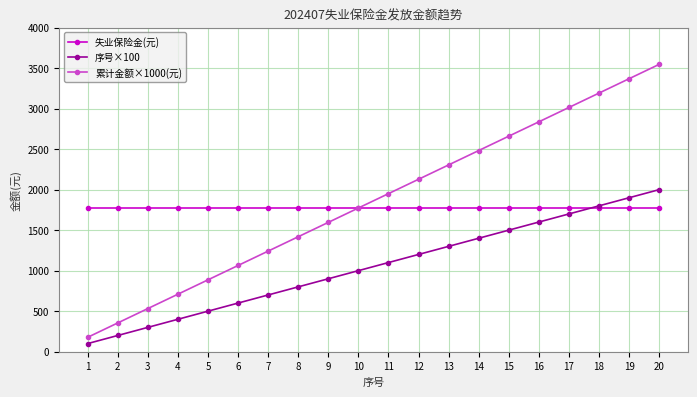

Does the chart have visible grid lines?

Yes